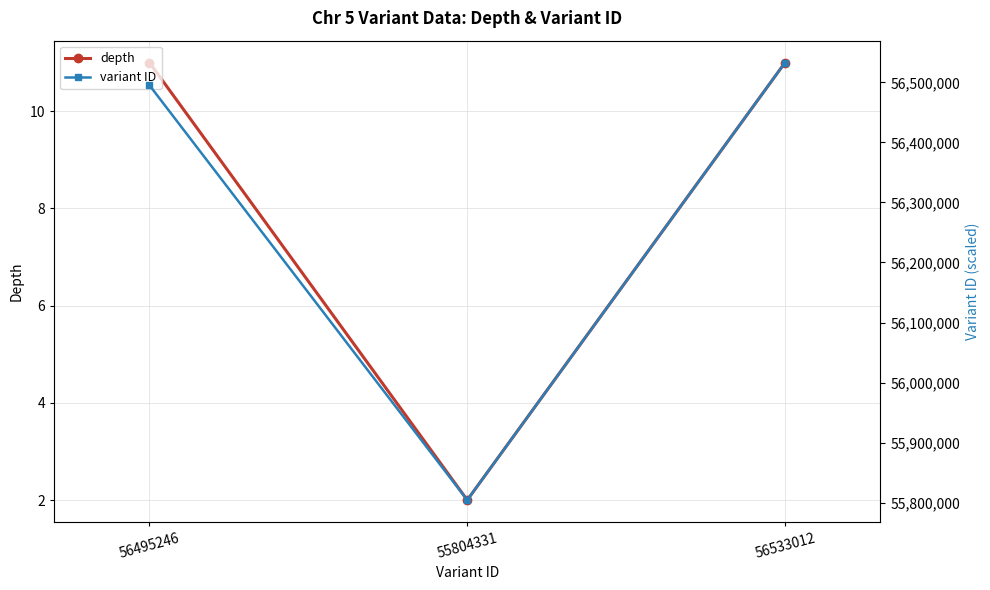

Does the chart have visible grid lines?

Yes